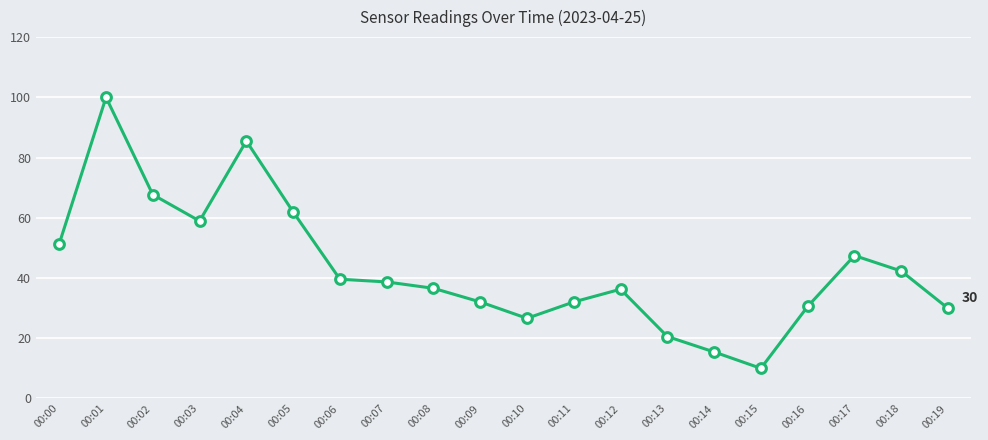

How many data points are less than 38?

10